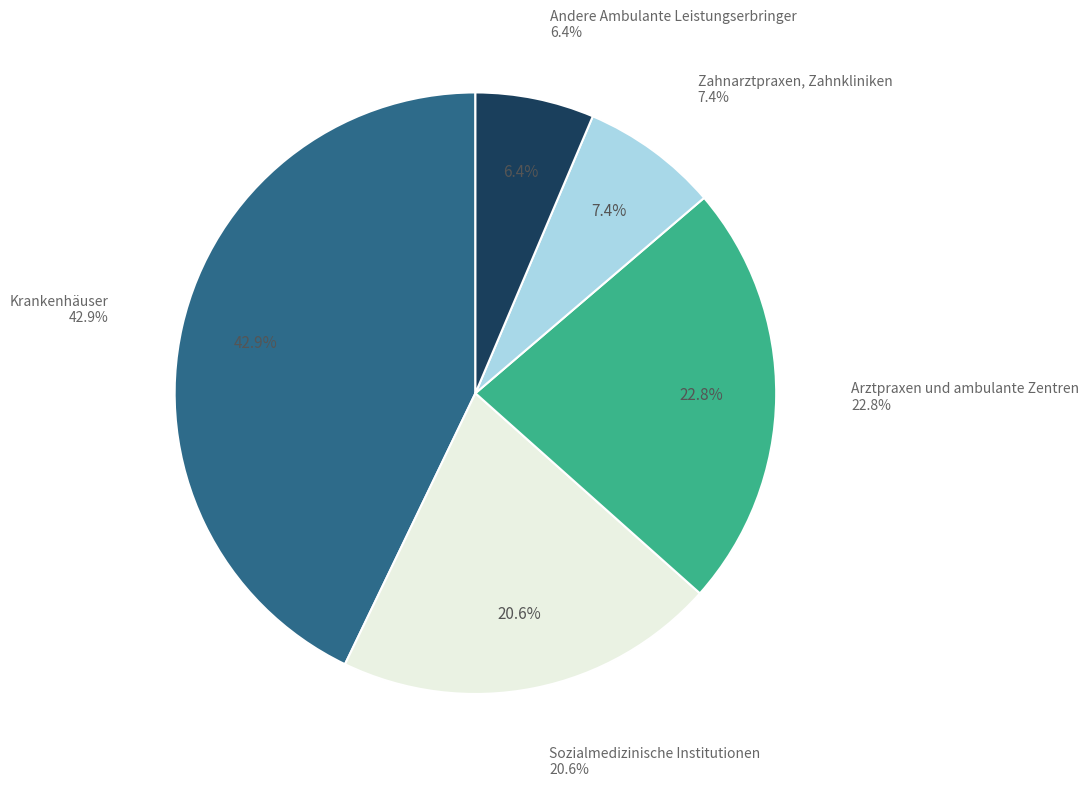

Which slice is the smallest?

Andere Ambulante Leistungserbringer